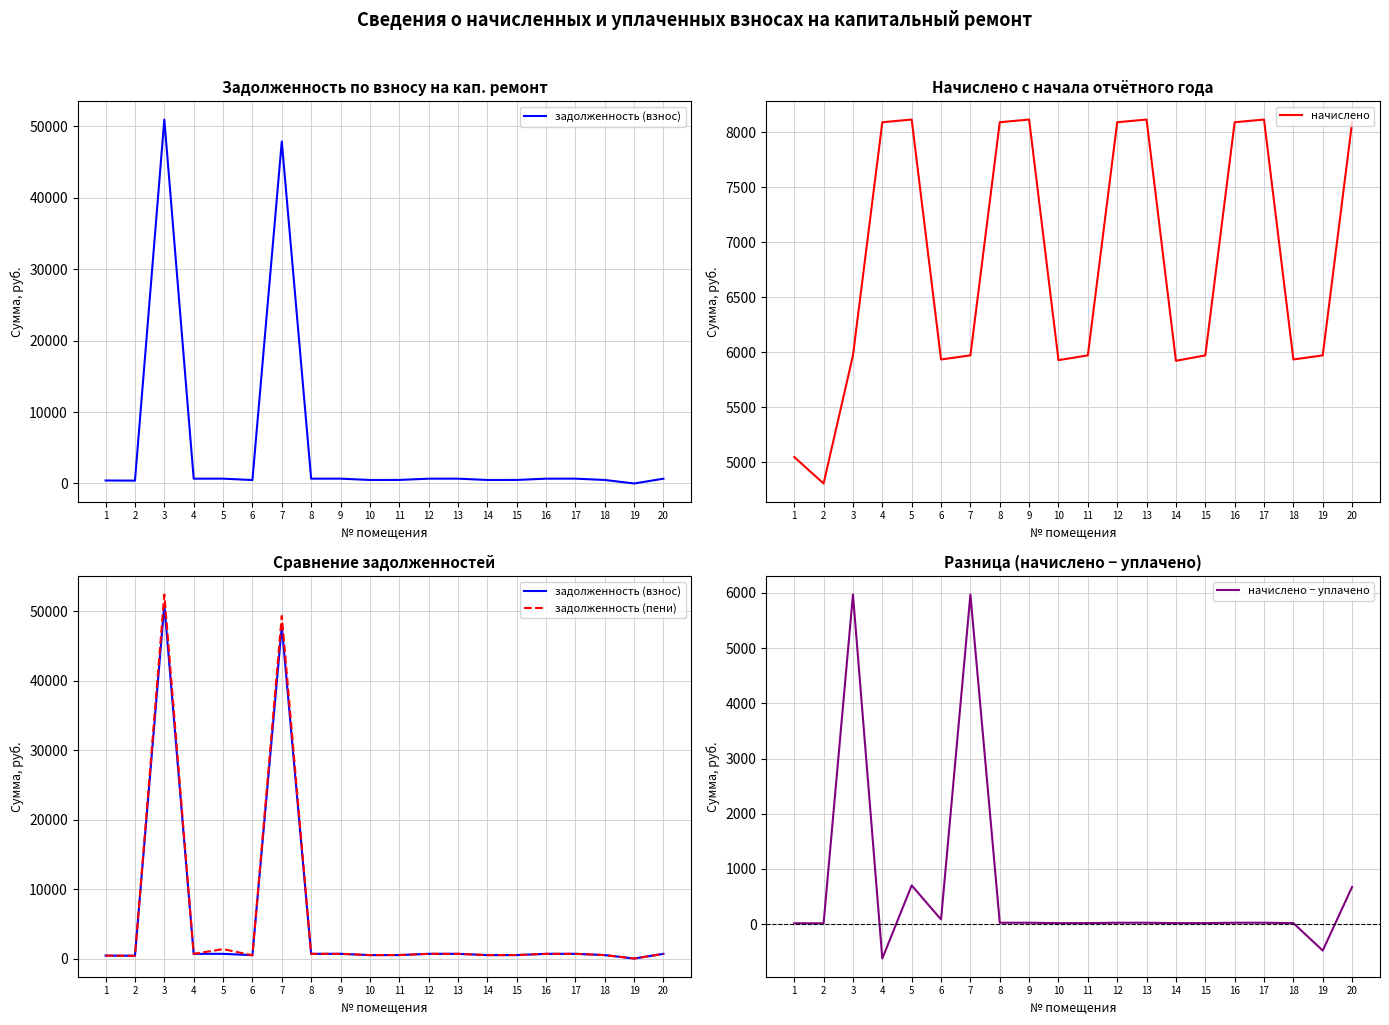

What is the minimum value shown in the chart?

-622.8